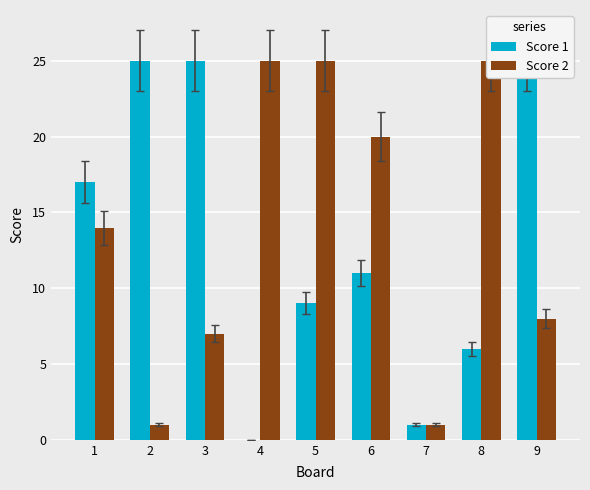

Is the value of Score 1 at 5 greater than the value of Score 2 at 3?

Yes